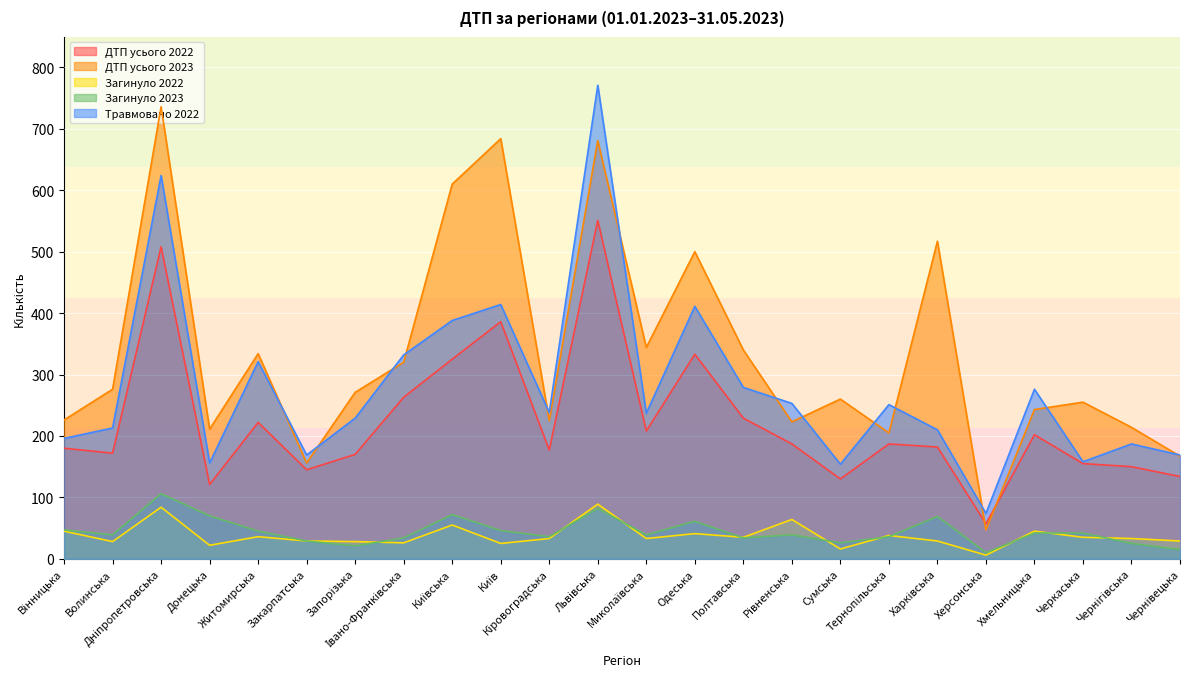

What is the lowest value of the ДТП усього 2022 series?

57